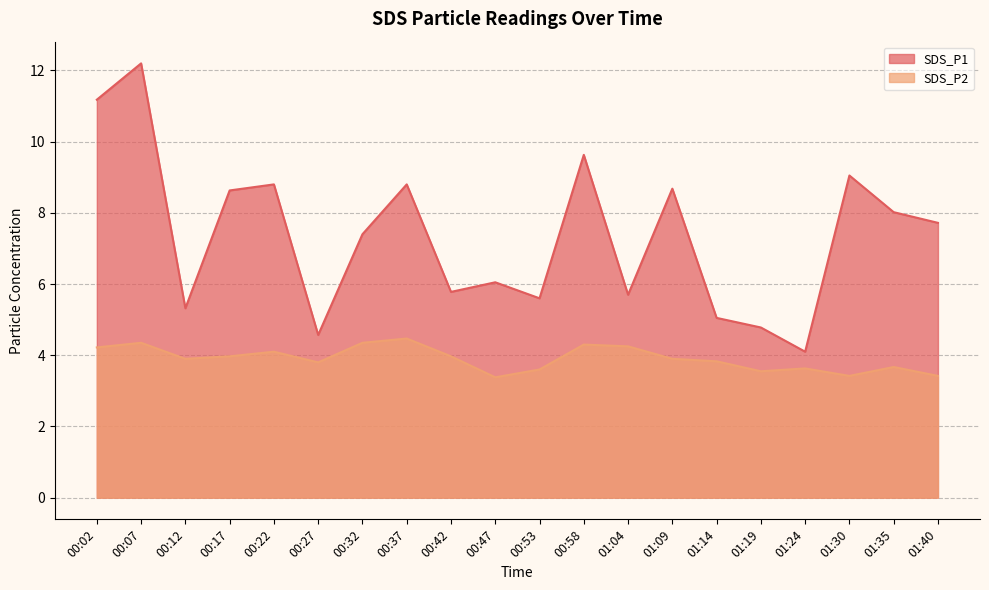

List the series in order of their overall mean, lowest first.

SDS_P2, SDS_P1